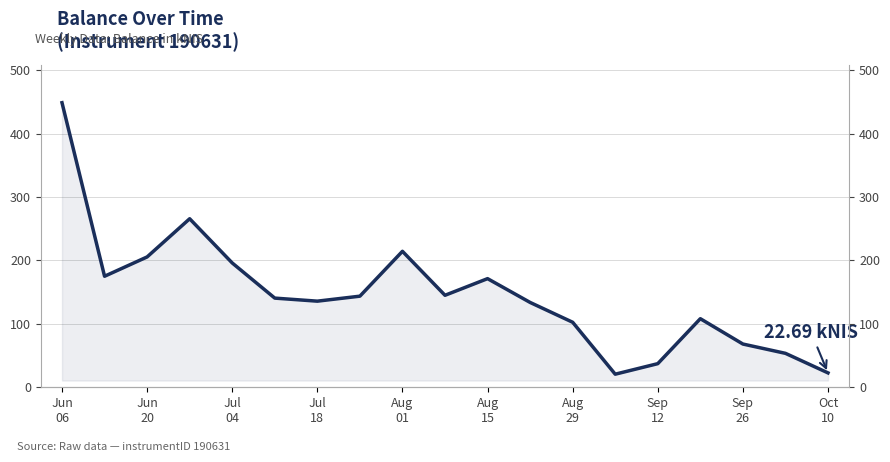

Reading left to right, transcribe all the data shown in this chart.

448.8	175.1	205.6	265.8	196.1	140.6	135.8	143.7	214.4	145.1	171.3	133.8	102.5	20.6	37.3	108.2	68.2	53.5	22.7